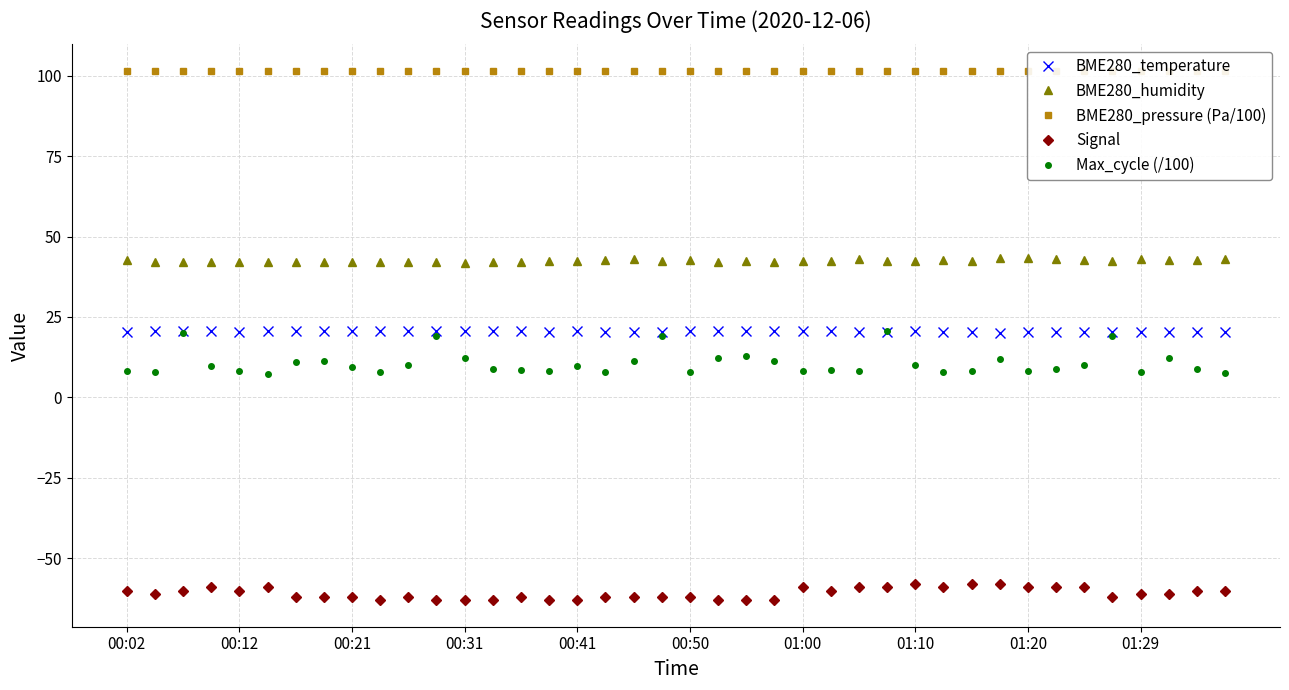

True or false: Max_cycle (/100) and BME280_pressure (Pa/100) intersect in this chart.

False